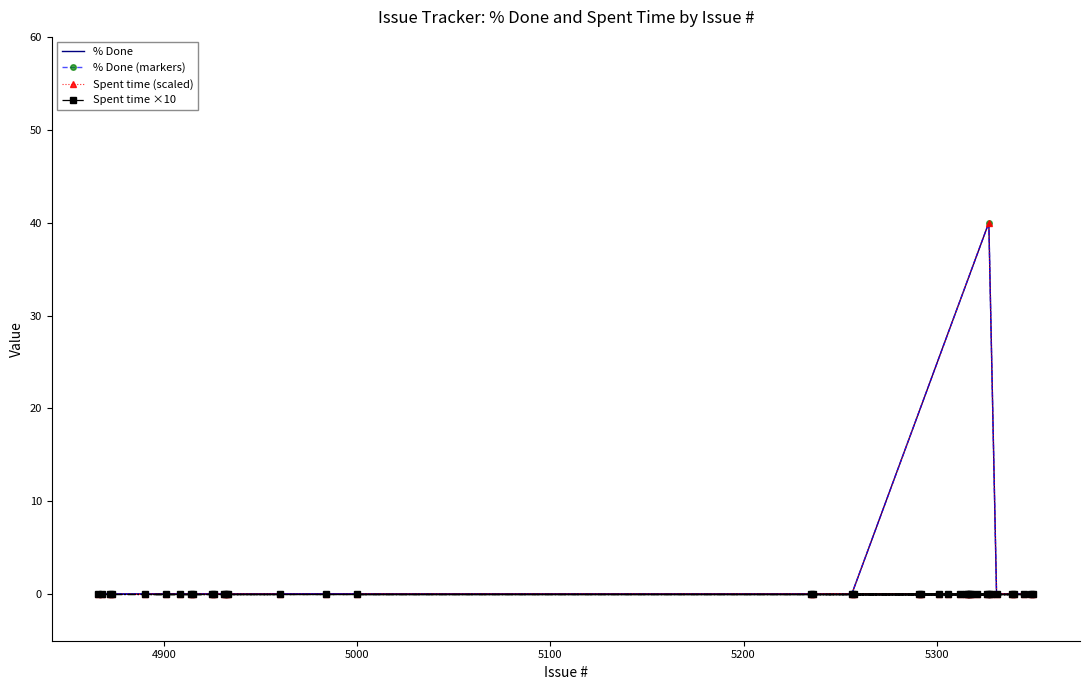

Rank the series by their maximum value, from lowest to highest.

Spent time ×10, % Done, % Done (markers), Spent time (scaled)